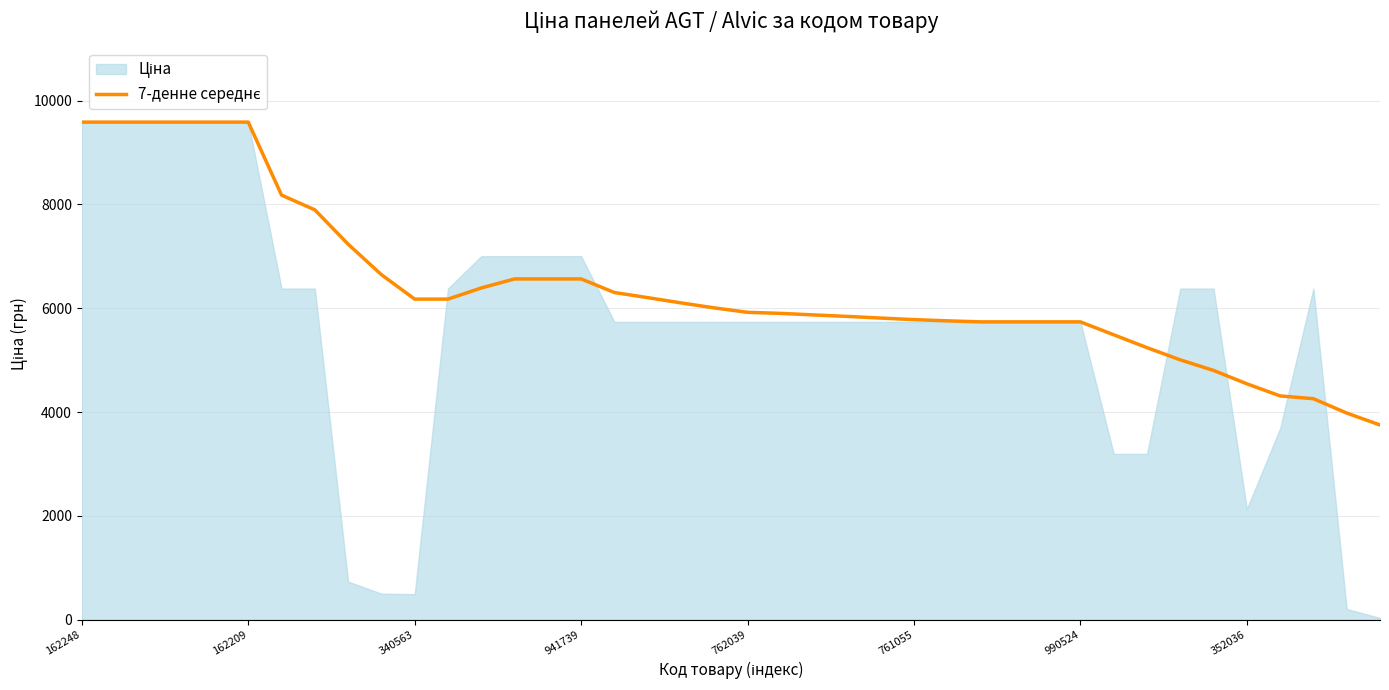

The chart shows a value of 1532.1 at 18. True or false?

False